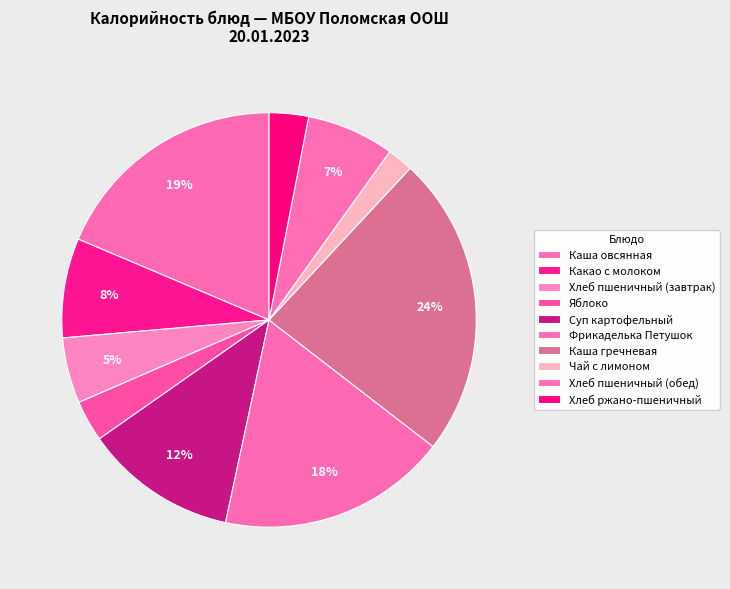

What percentage is the Какао с молоком slice, to the nearest percent?

8%